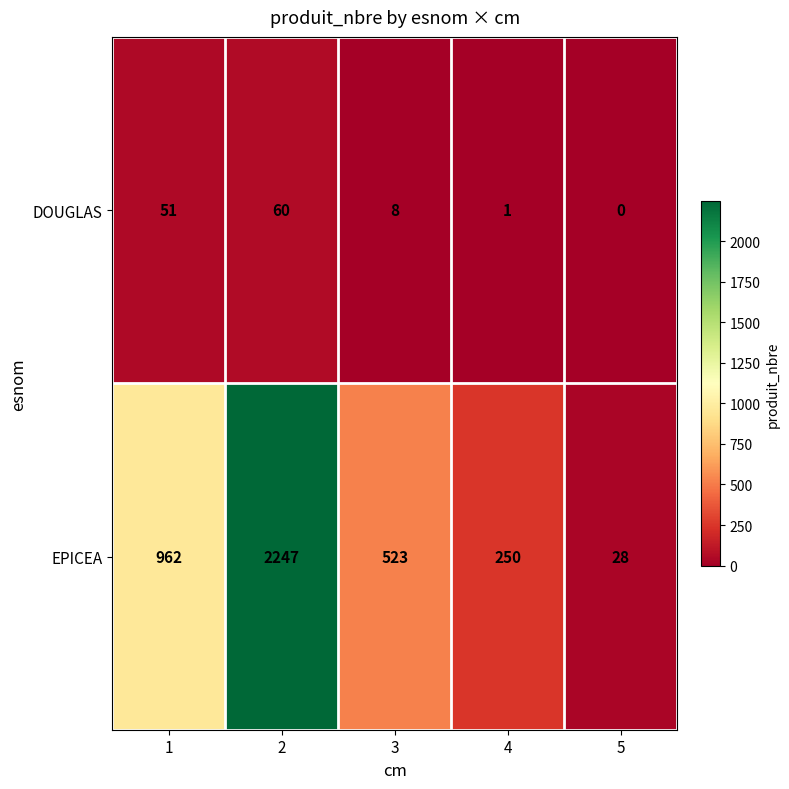

List the series in order of their peak value, lowest first.

DOUGLAS, EPICEA